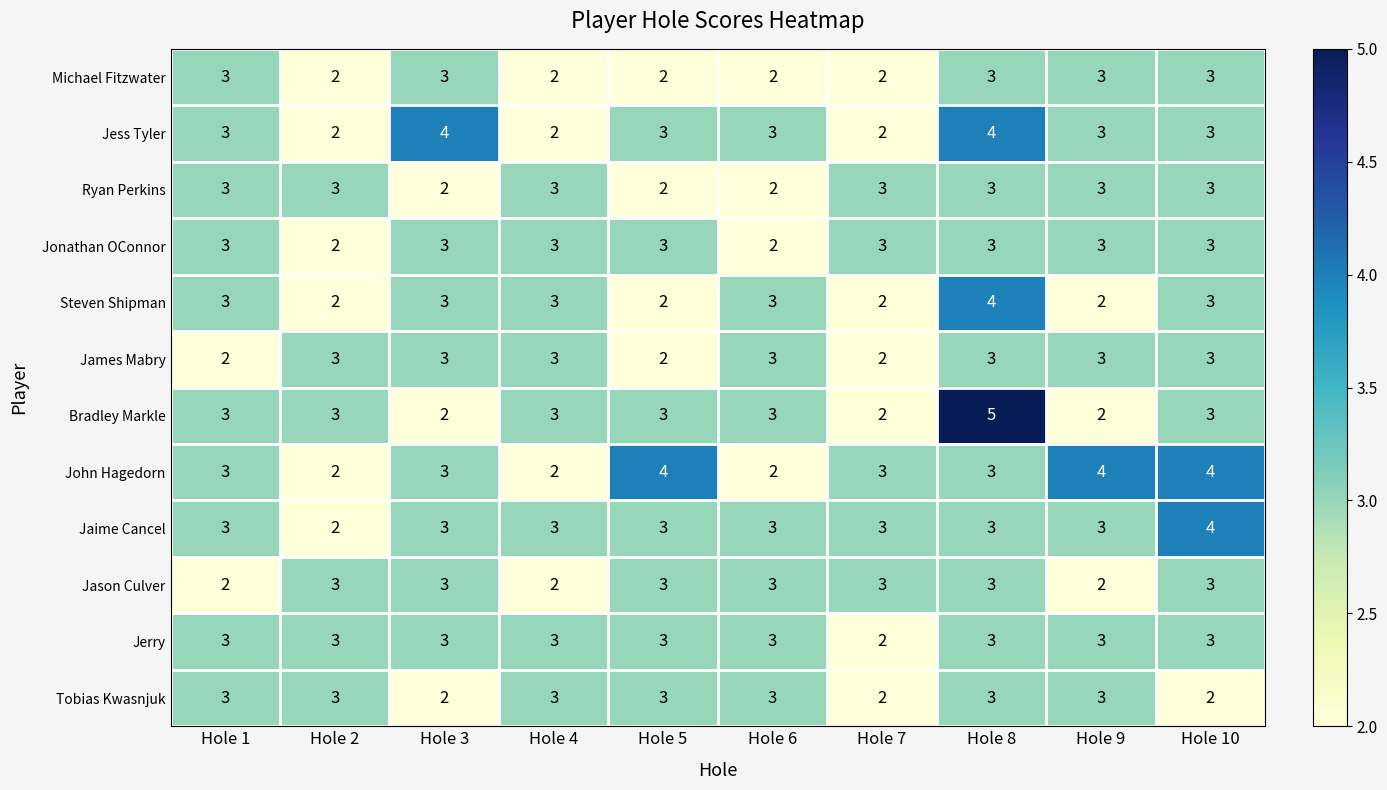

Count the Jonathan OConnor values in the range 3 to 4.

8